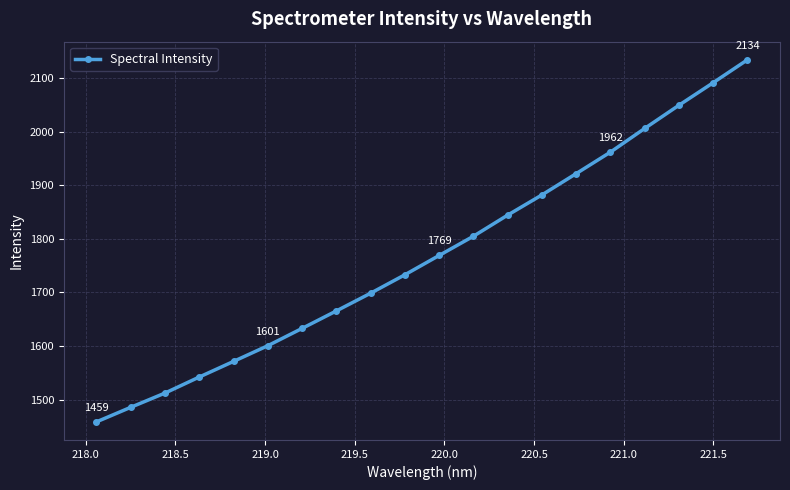

How many values exceed 1769?

10